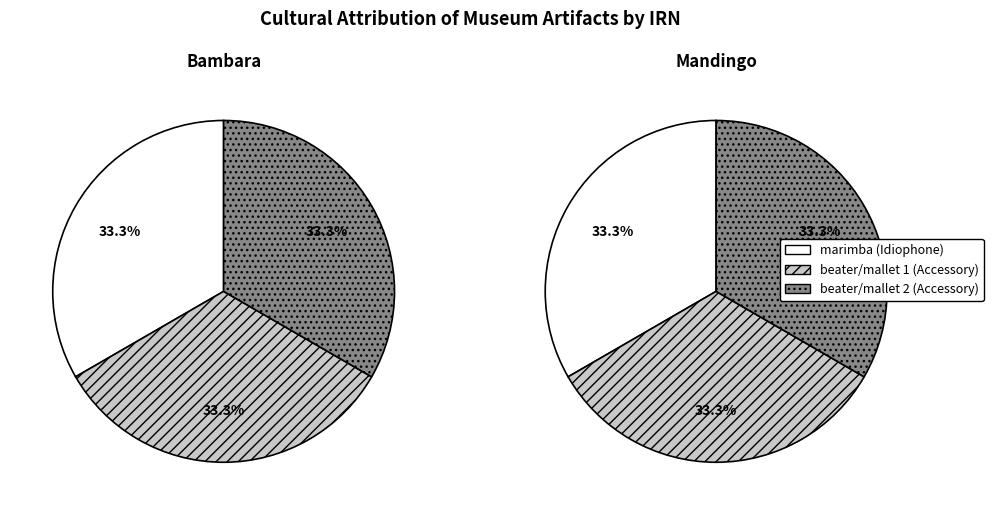

Count the number of slices in the pie.

3